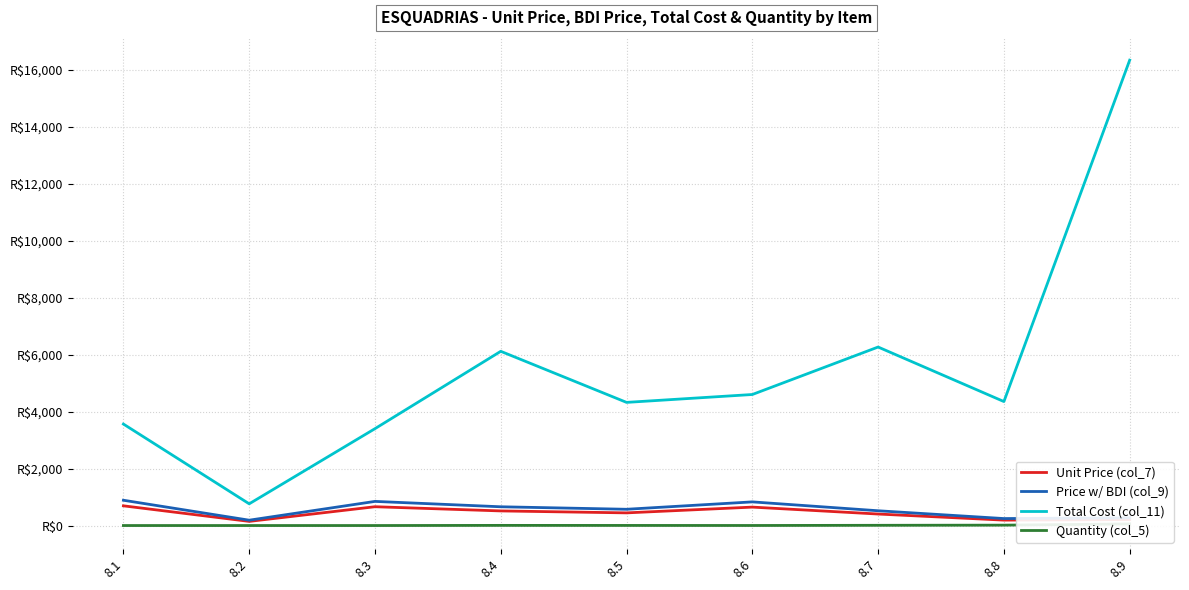

Reading left to right, extract all data points from this chart.

Unit Price (col_7): 8.1=696.0	8.2=149.5	8.3=664.4	8.4=517.0	8.5=448.5	8.6=651.0	8.7=407.9	8.8=194.1	8.9=214.6
Price w/ BDI (col_9): 8.1=892.0	8.2=191.6	8.3=851.5	8.4=662.6	8.5=574.9	8.6=834.4	8.7=522.8	8.8=248.8	8.9=275.0
Total Cost (col_11): 8.1=3568.1	8.2=766.4	8.3=3406.0	8.4=6122.7	8.5=4328.9	8.6=4605.7	8.7=6273.0	8.8=4358.1	8.9=16348.2
Quantity (col_5): 8.1=4.0	8.2=4.0	8.3=4.0	8.4=9.2	8.5=7.5	8.6=5.5	8.7=12.0	8.8=17.5	8.9=59.5